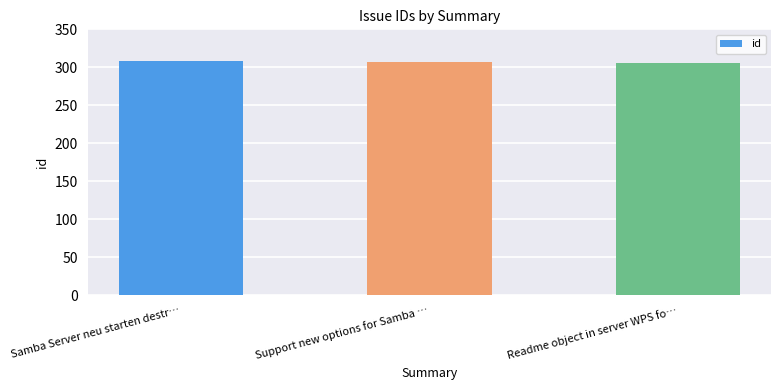

What is the value of the 3rd bar from the left?

305